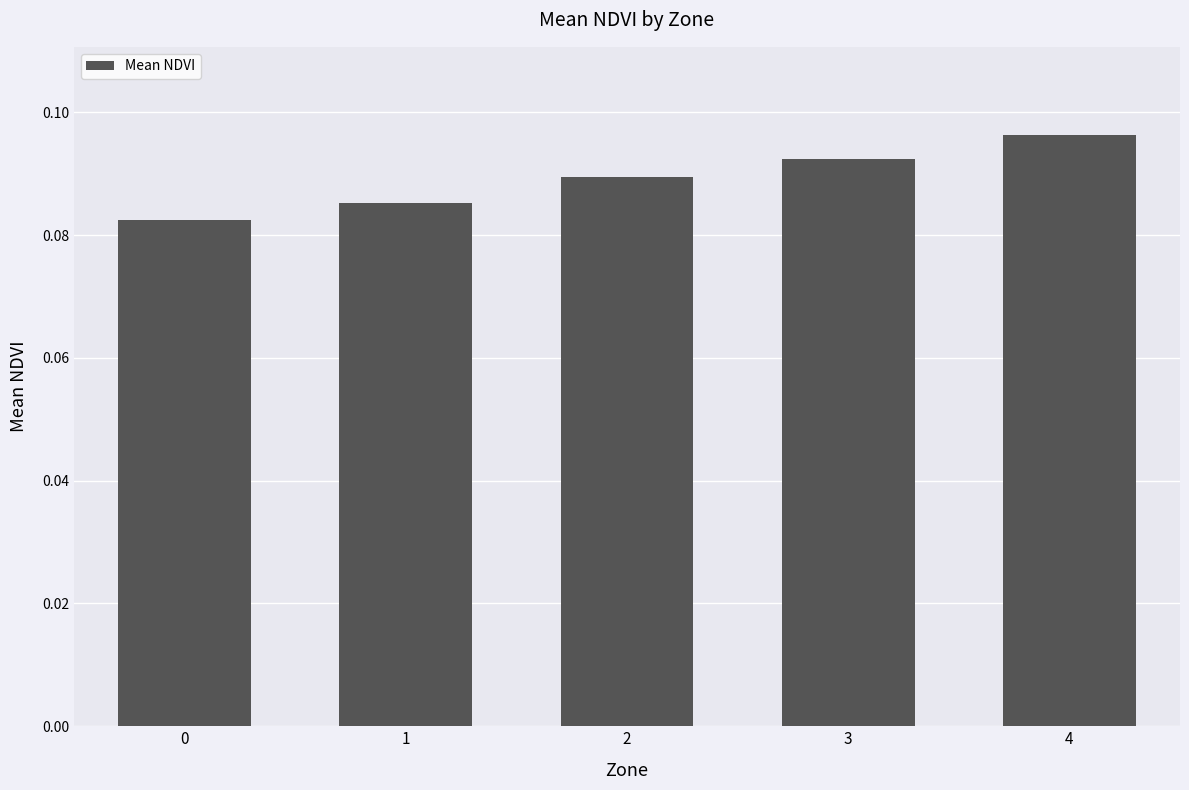

The value at 3 is 0.2. True or false?

False